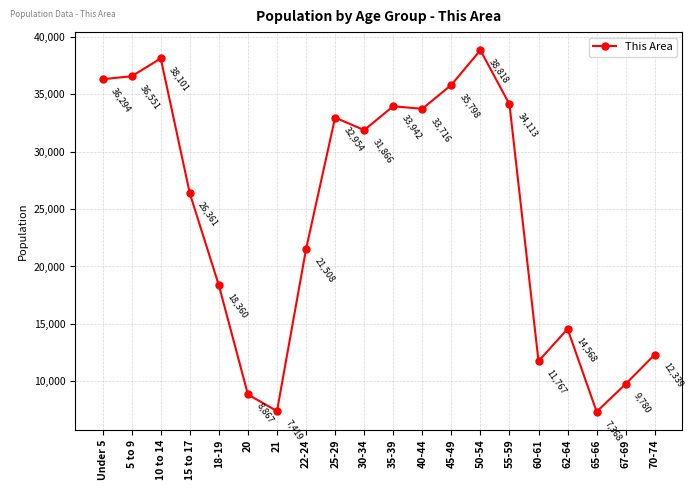

Reading left to right, what are all the values shown in this chart?

36294	36551	38101	26361	18360	8867	7419	21508	32954	31866	33942	33716	35798	38818	34113	11767	14568	7368	9780	12339